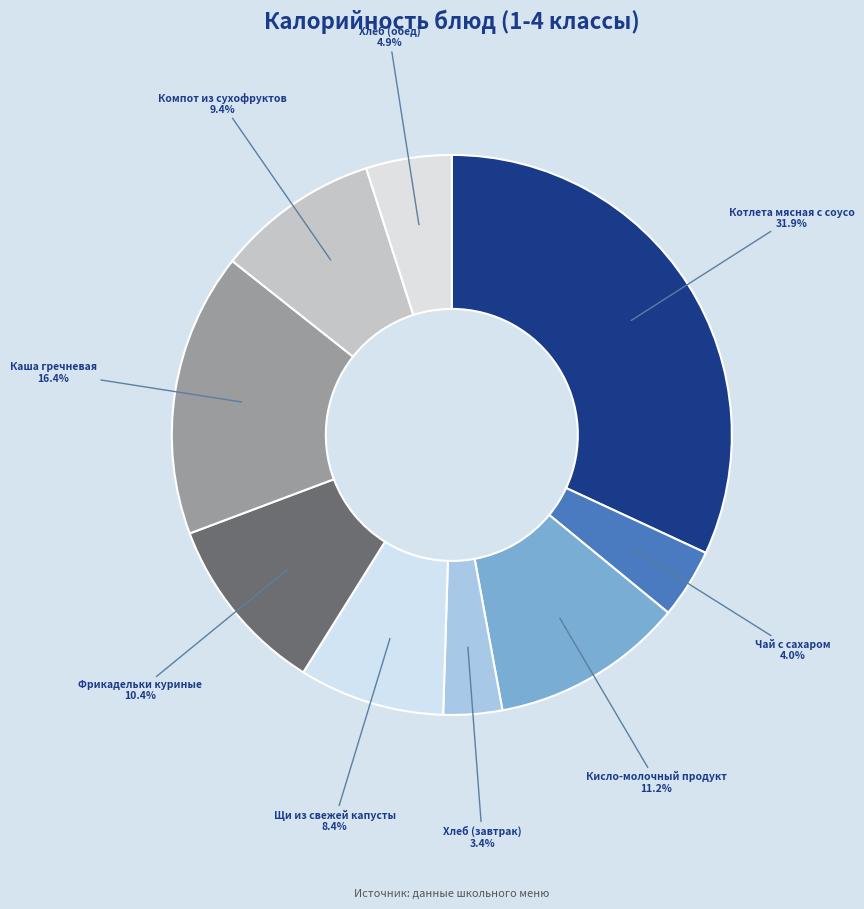

How many segments does this pie chart have?

9